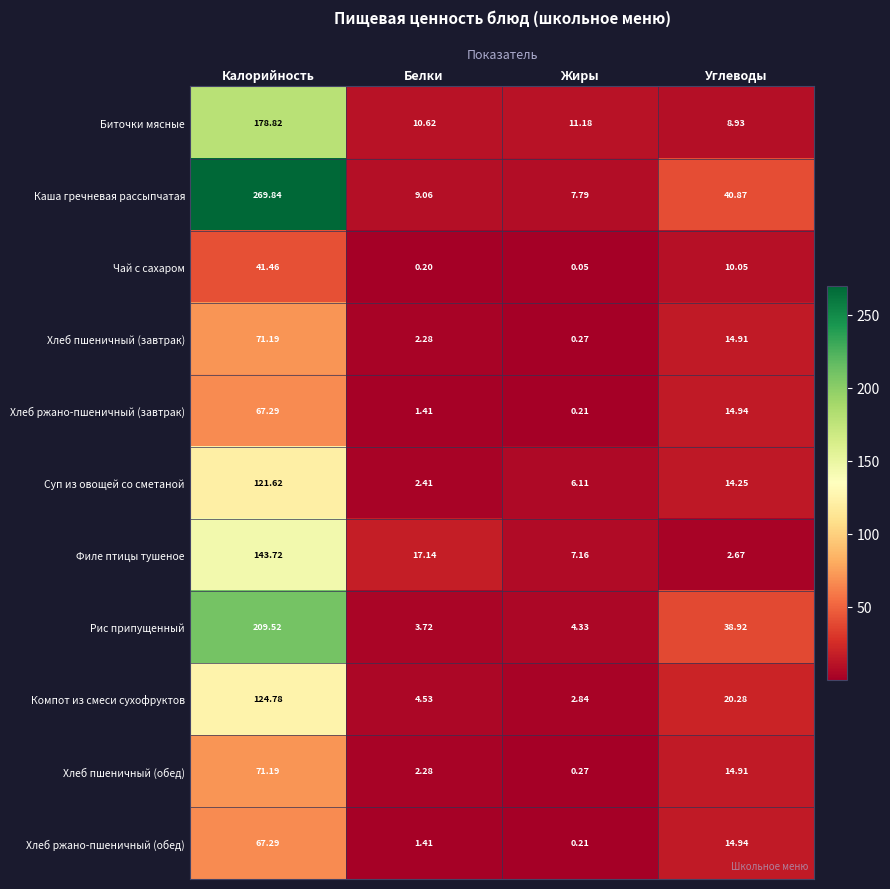

Where is Каша гречневая рассыпчатая nearest to the value 138?

Углеводы